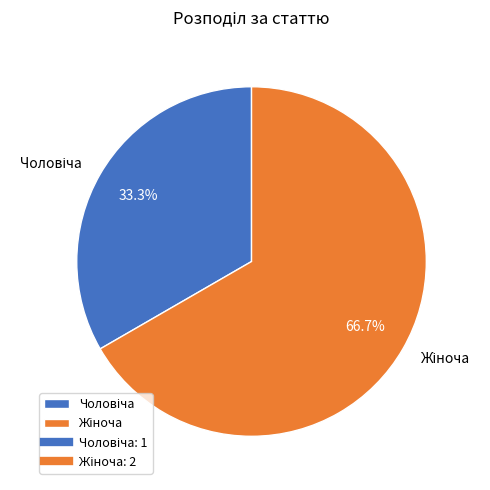

Does any single category account for the majority?

Yes